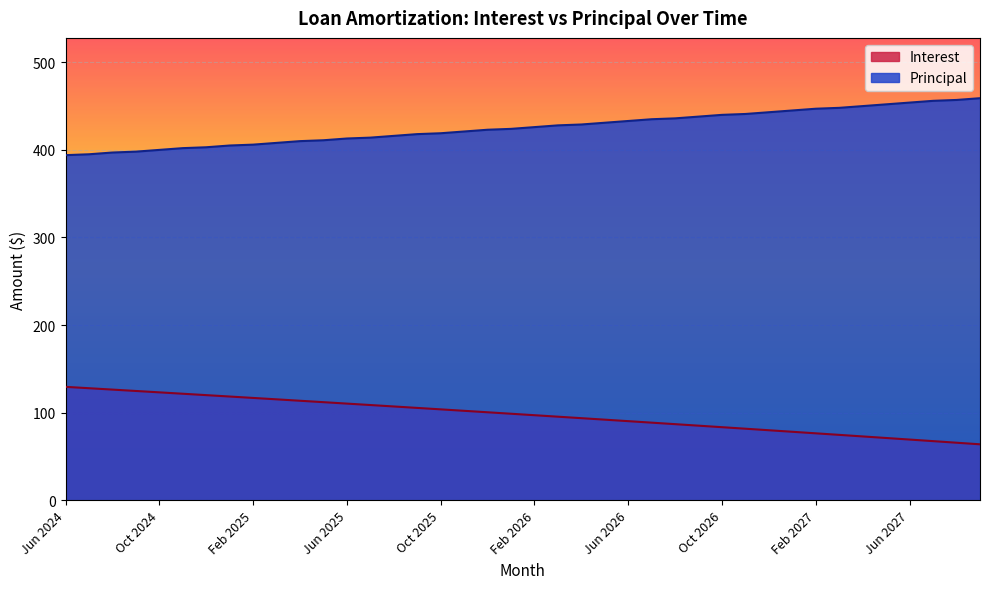

How many lines are shown in the chart?

2